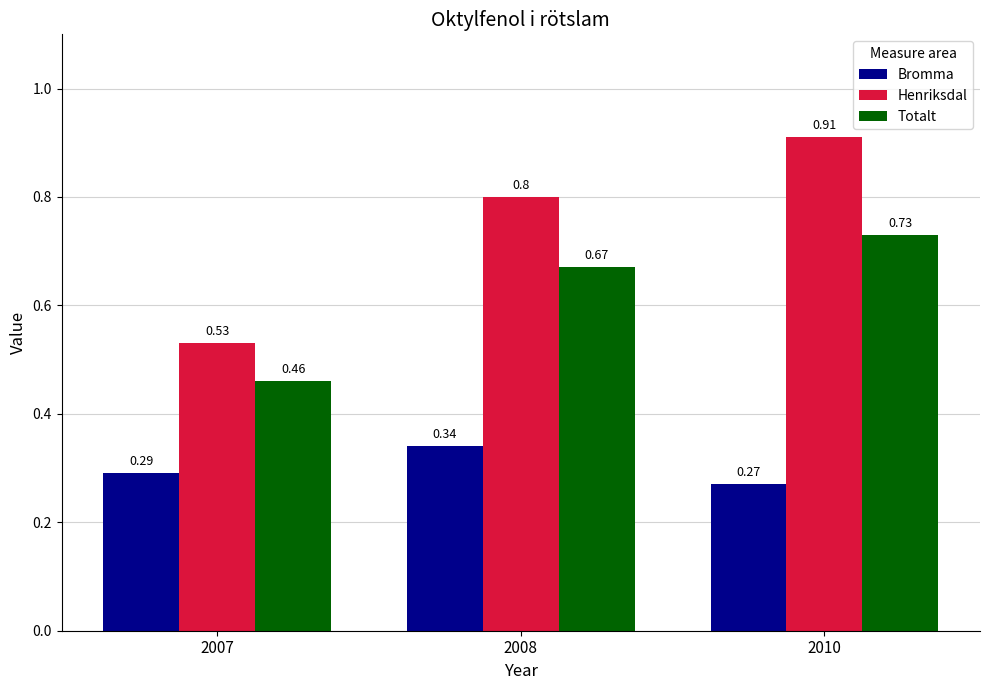

What is the sum of the Bromma values at 2007 and 2008?

0.6